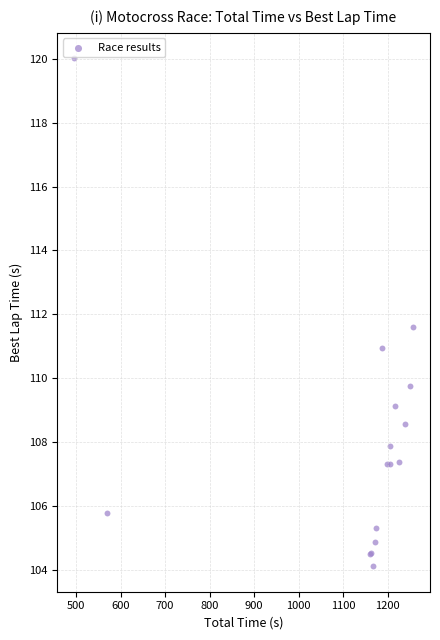

What Y value in the scatter plot is closest to 112?

111.6